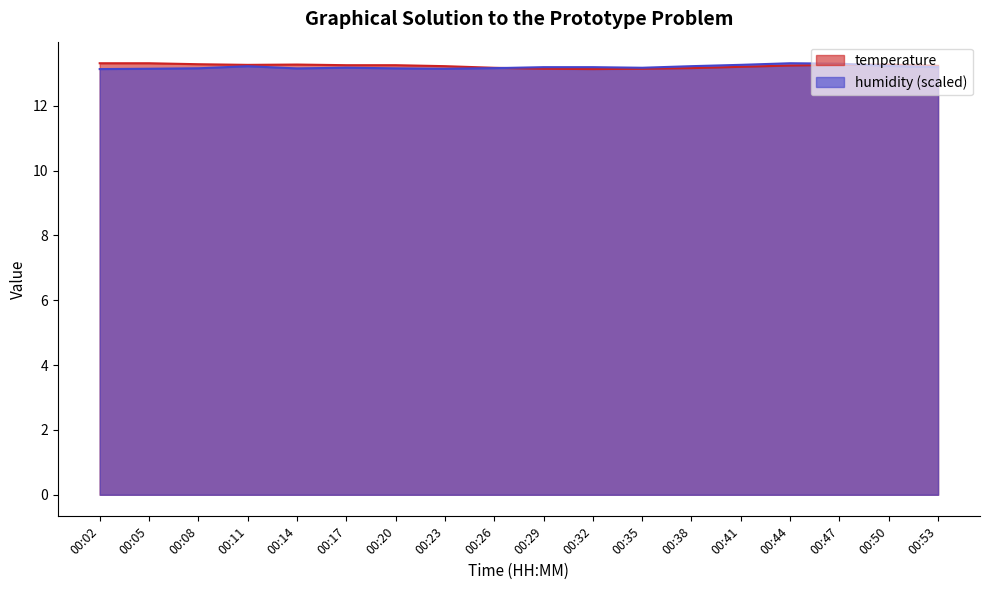

The humidity series shows 3.3 at 00:20. True or false?

False